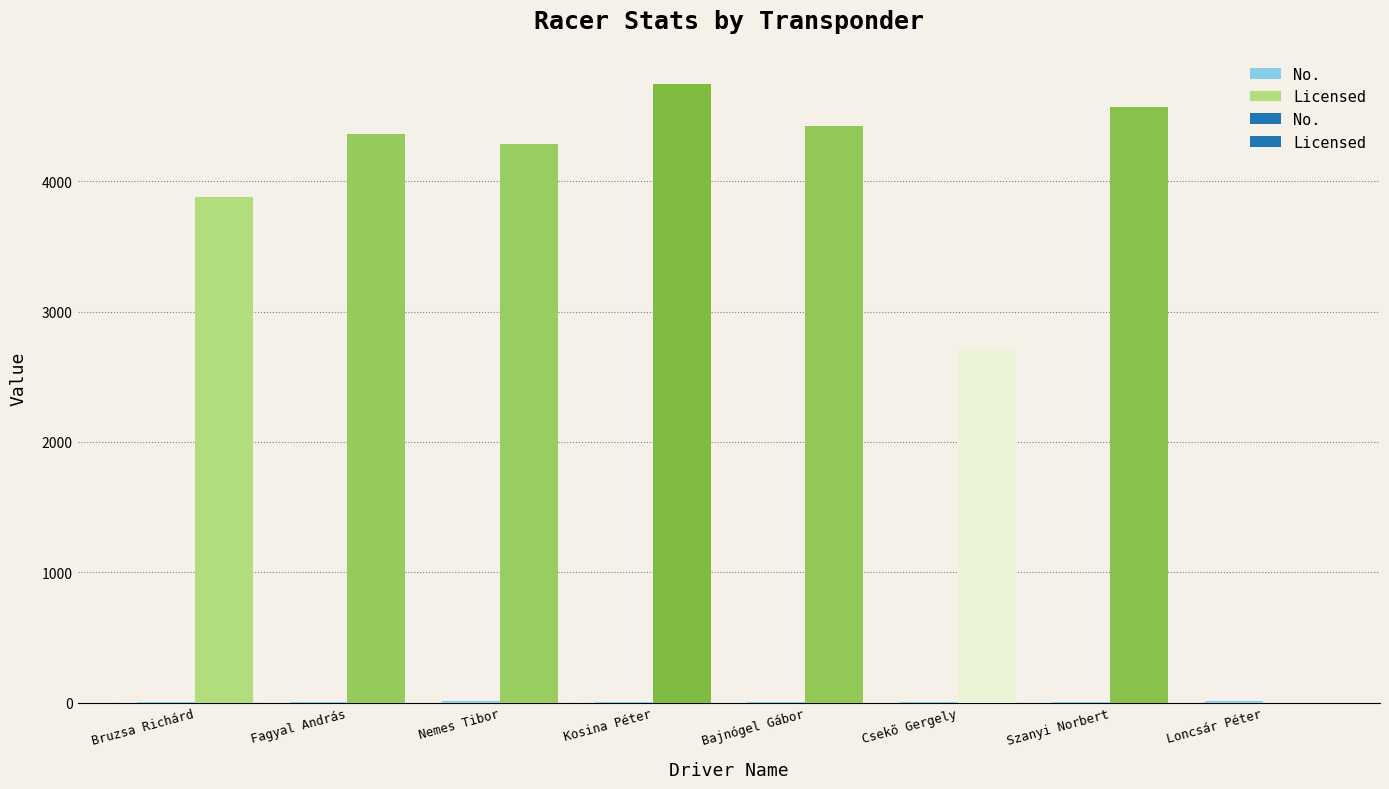

Which series has the largest total across all categories?

Licensed